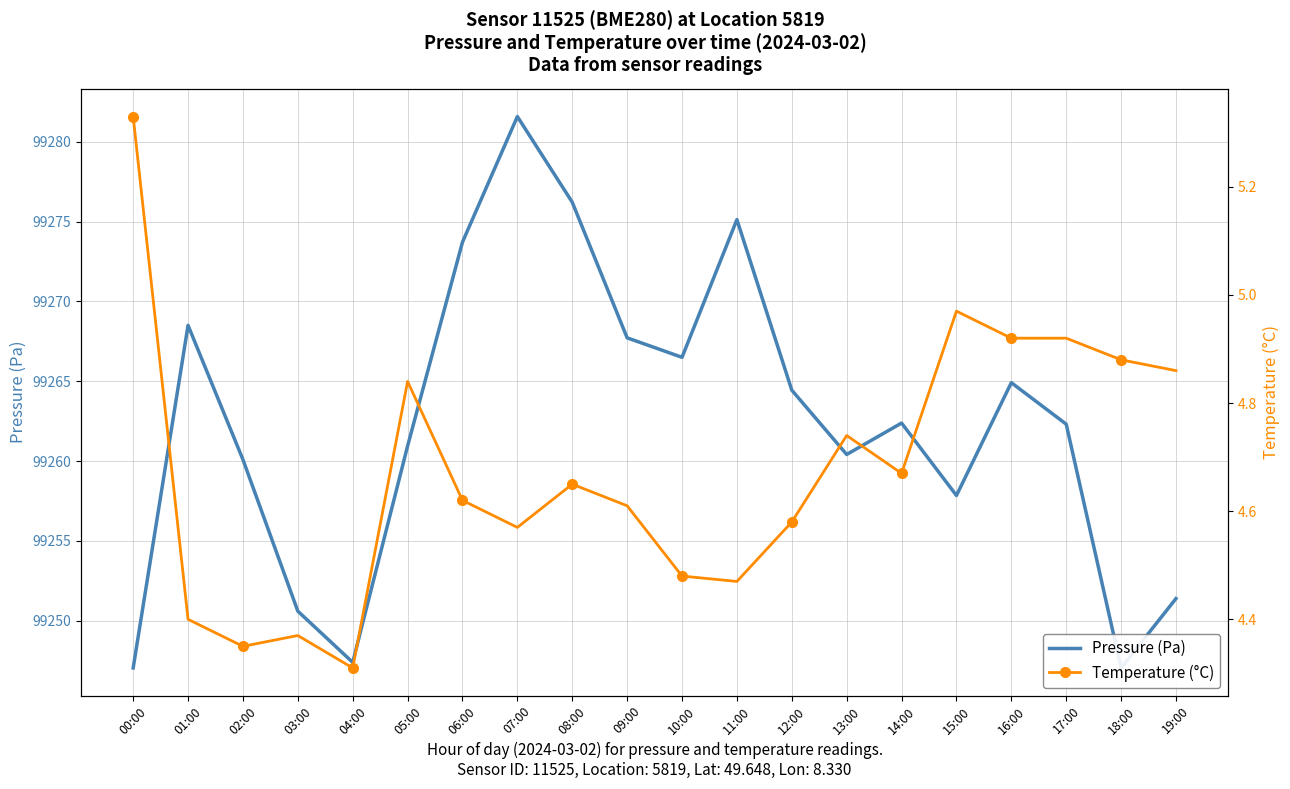

What is the label of the 6th point from the right?

14:00